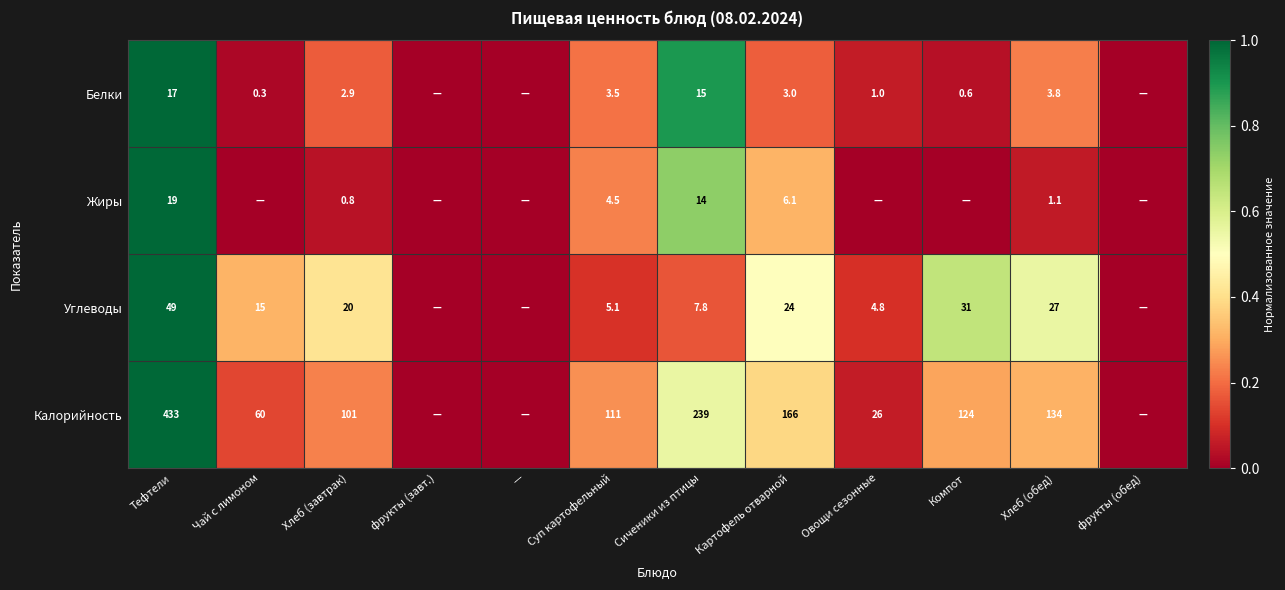

What is the difference between the highest and lowest values at Картофель отварной?

163.0